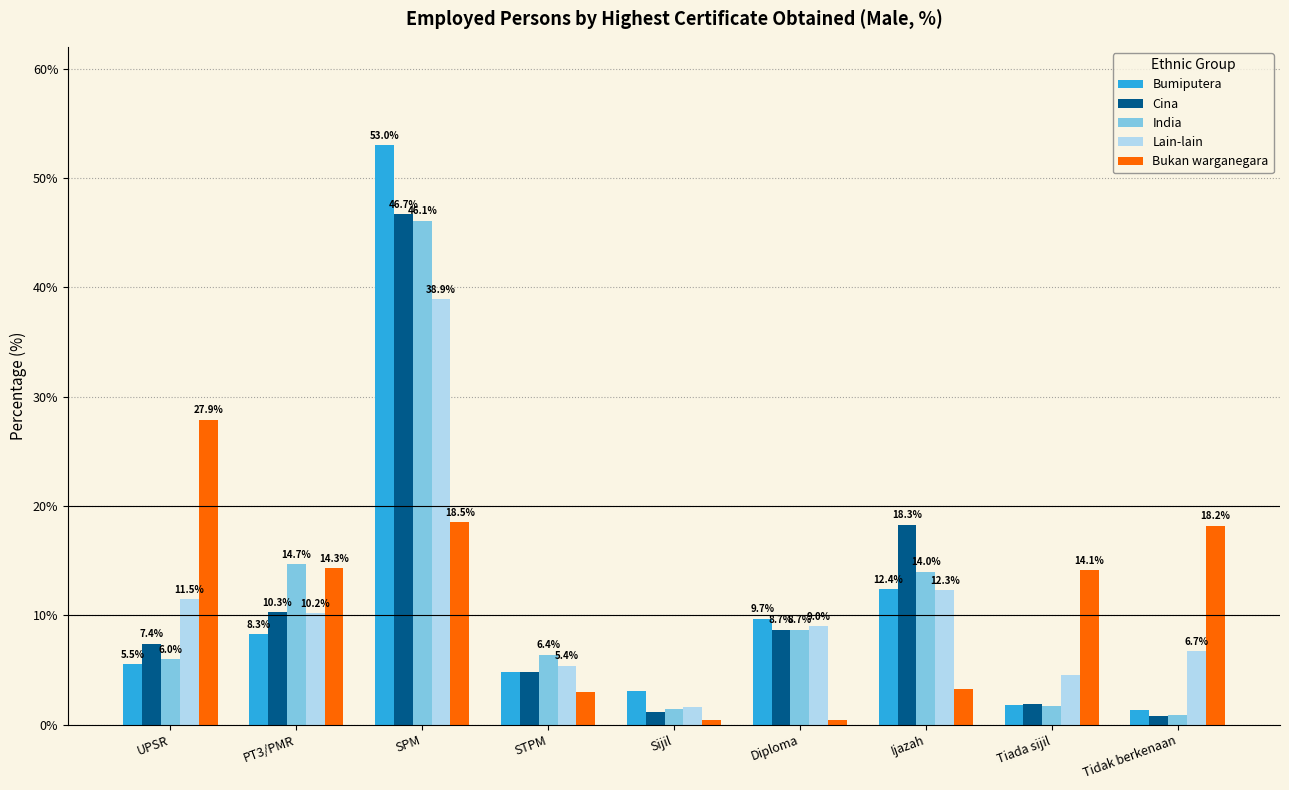

What position from the left is Tidak berkenaan?

9